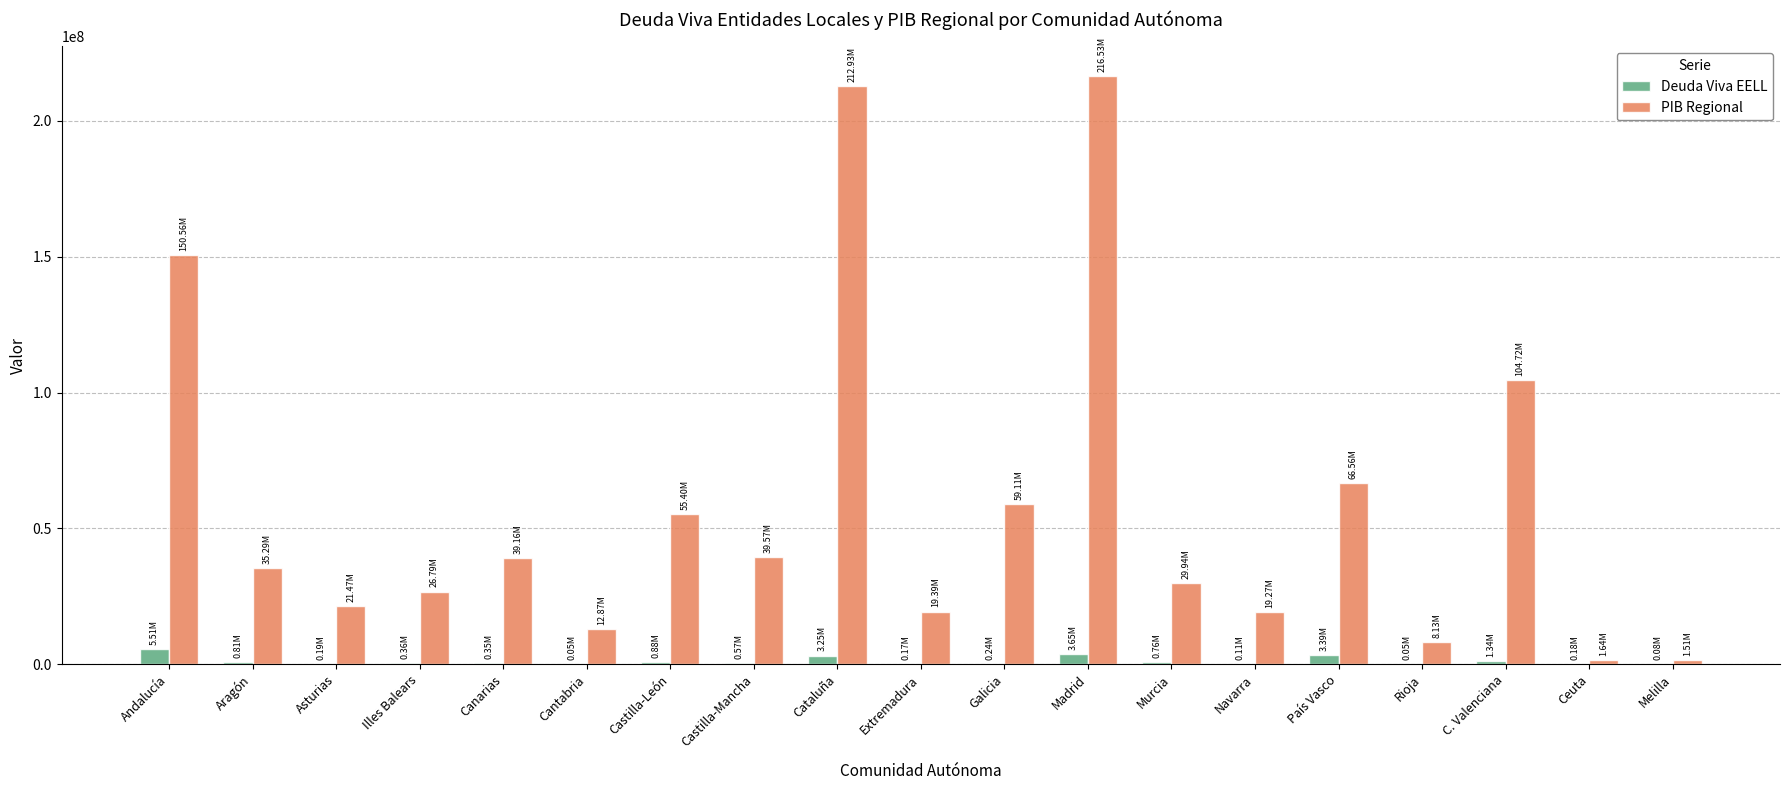

The value of PIB Regional at Extremadura is 19385729.0. True or false?

True